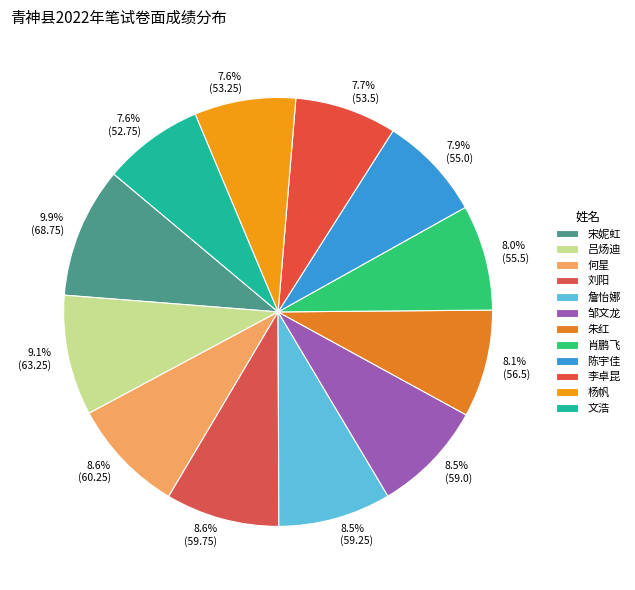

Which slice is the smallest?

文浩